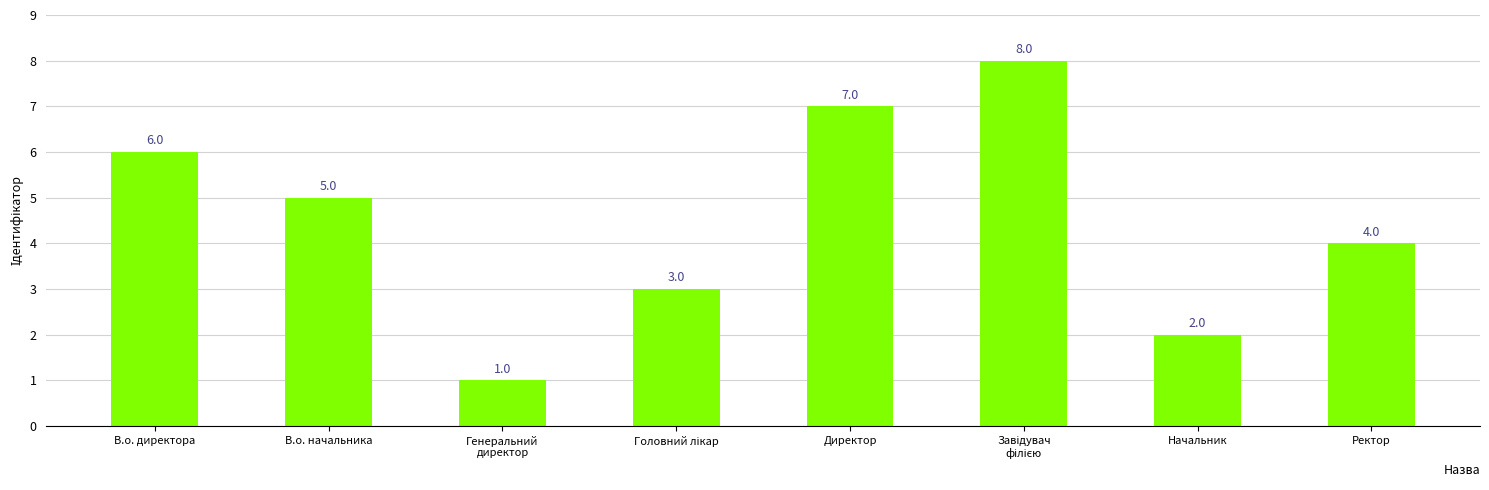

Count the values in the range 3 to 7.

5